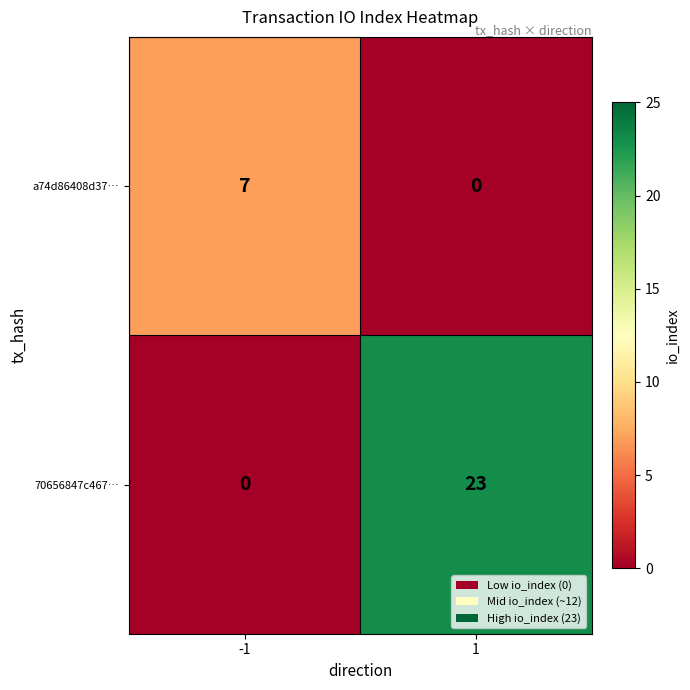

Which series changed the most between -1 and 1?

70656847c467…